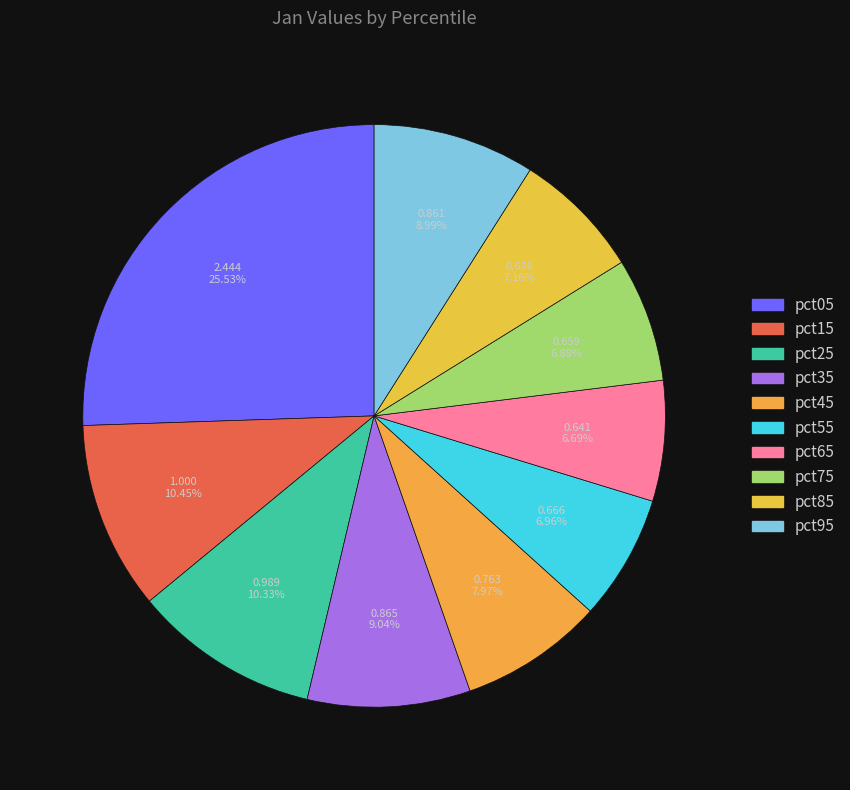

What is the total percentage of pct15 and pct55?

17.4%